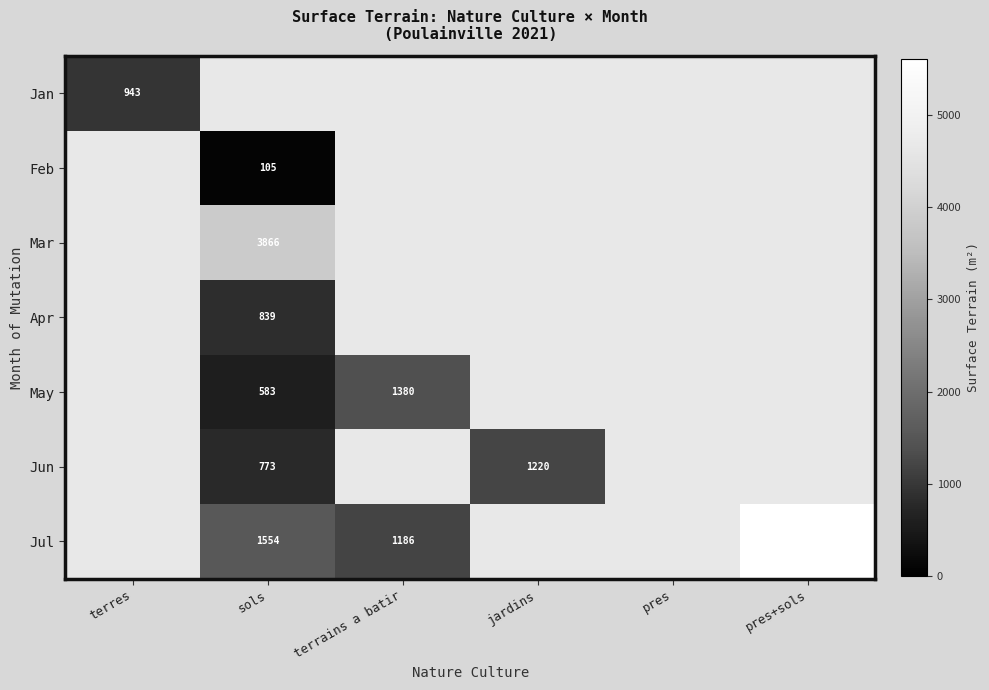

At how many categories does at least one series exceed 5253?

1